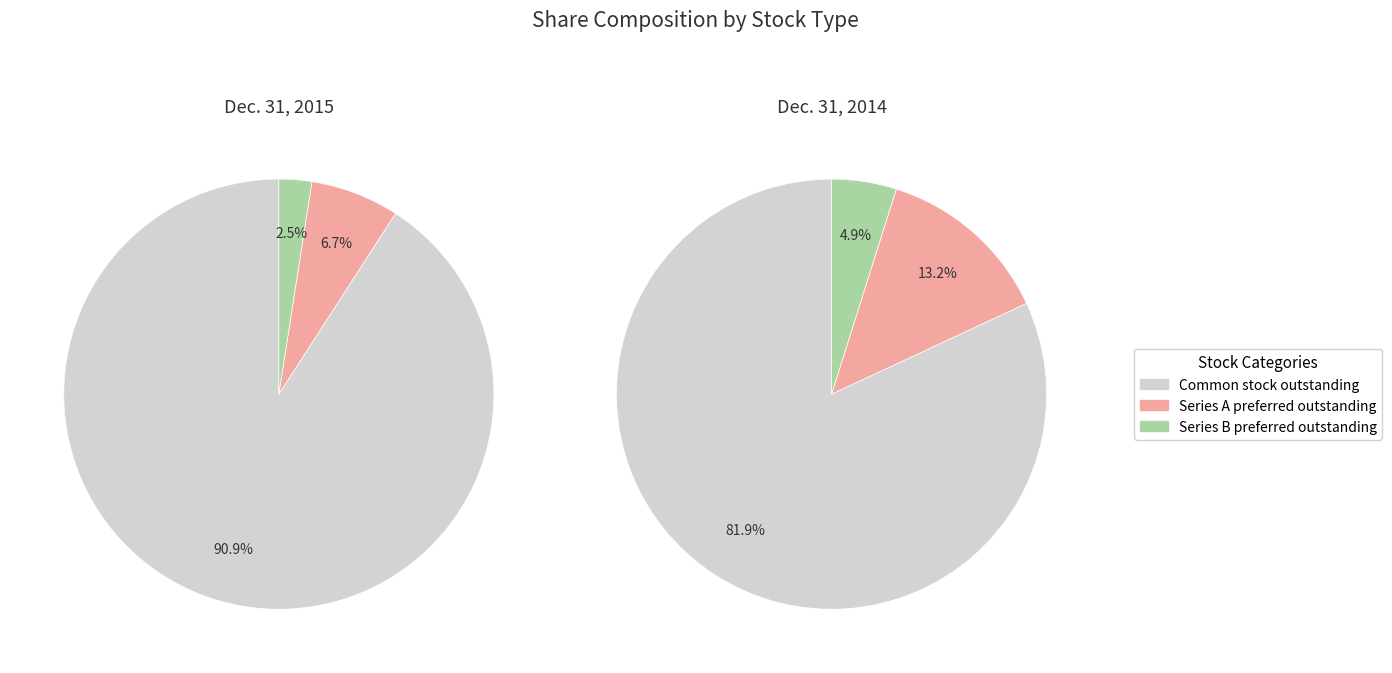

Count the number of slices in the pie.

3